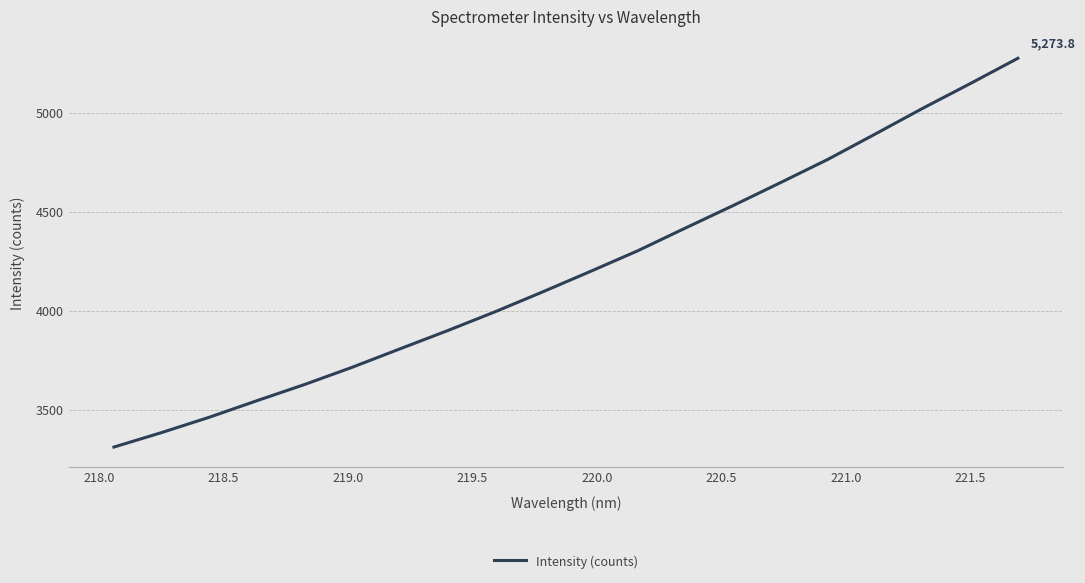

What is the difference between the maximum and minimum values?

1963.4